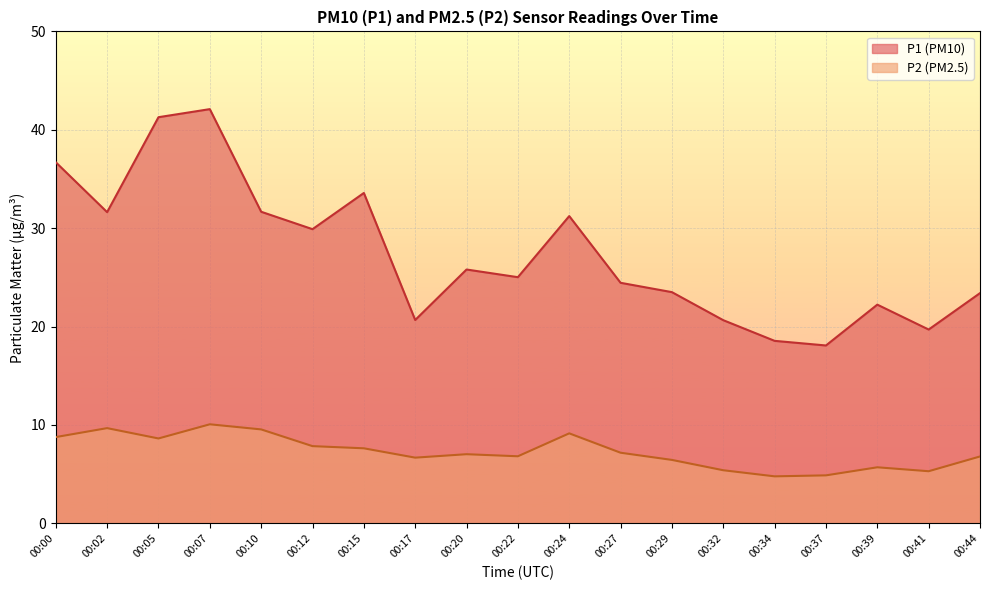

What are all the series names shown in the legend?

P1 (PM10), P2 (PM2.5)